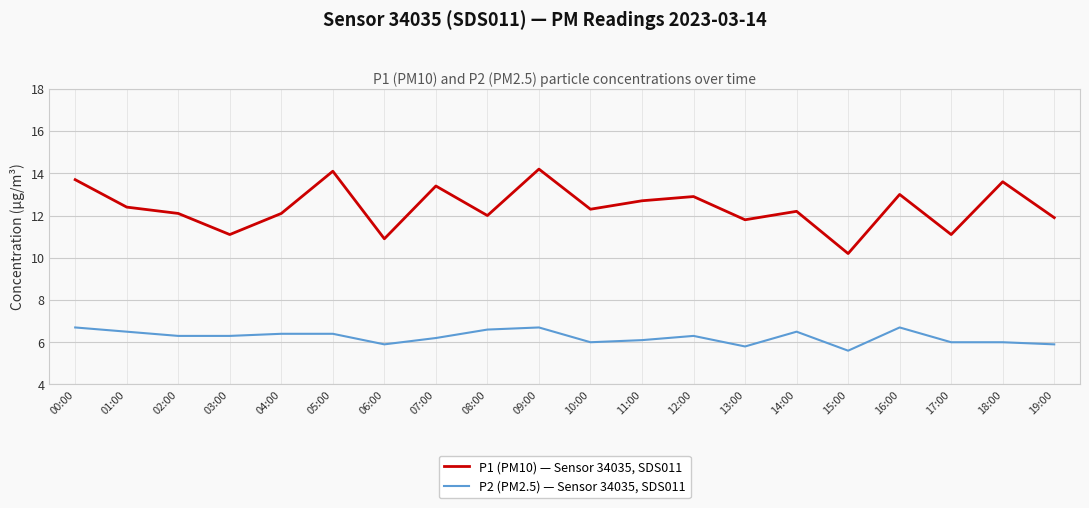

What value does the P1 (PM10) — Sensor 34035, SDS011 series have at 17:00?

11.1